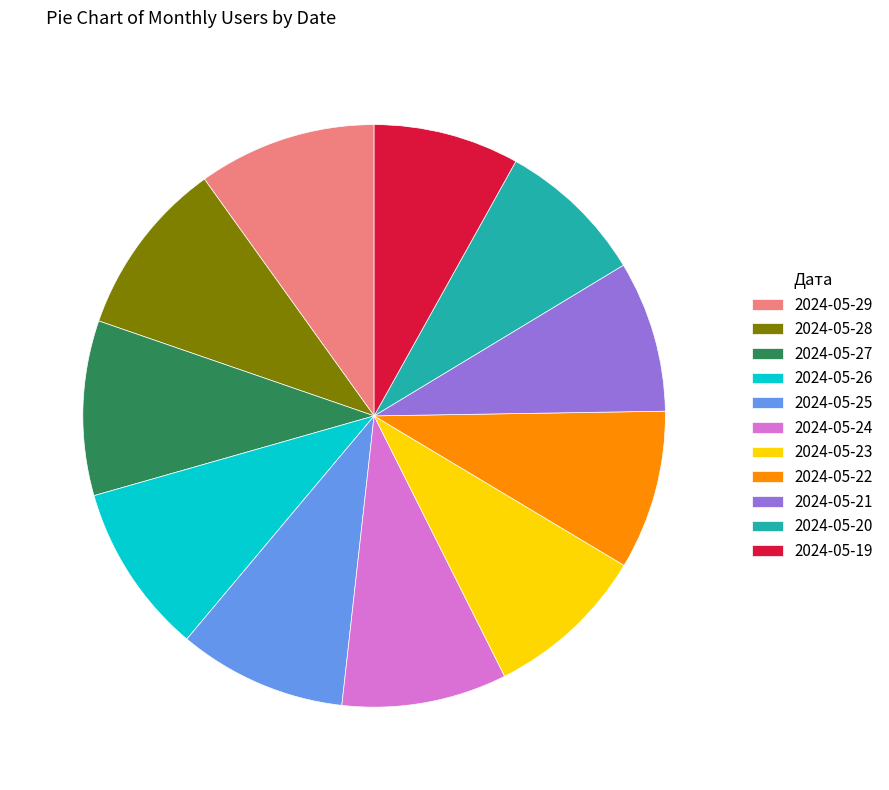

Approximately how many times larger is the value at 2024-05-26 compared to 2024-05-20?

1.1